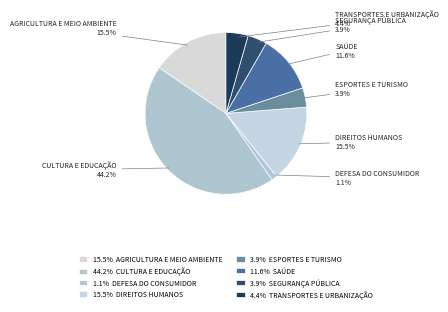

To the nearest percent, what percentage of the pie is SAÚDE?

12%